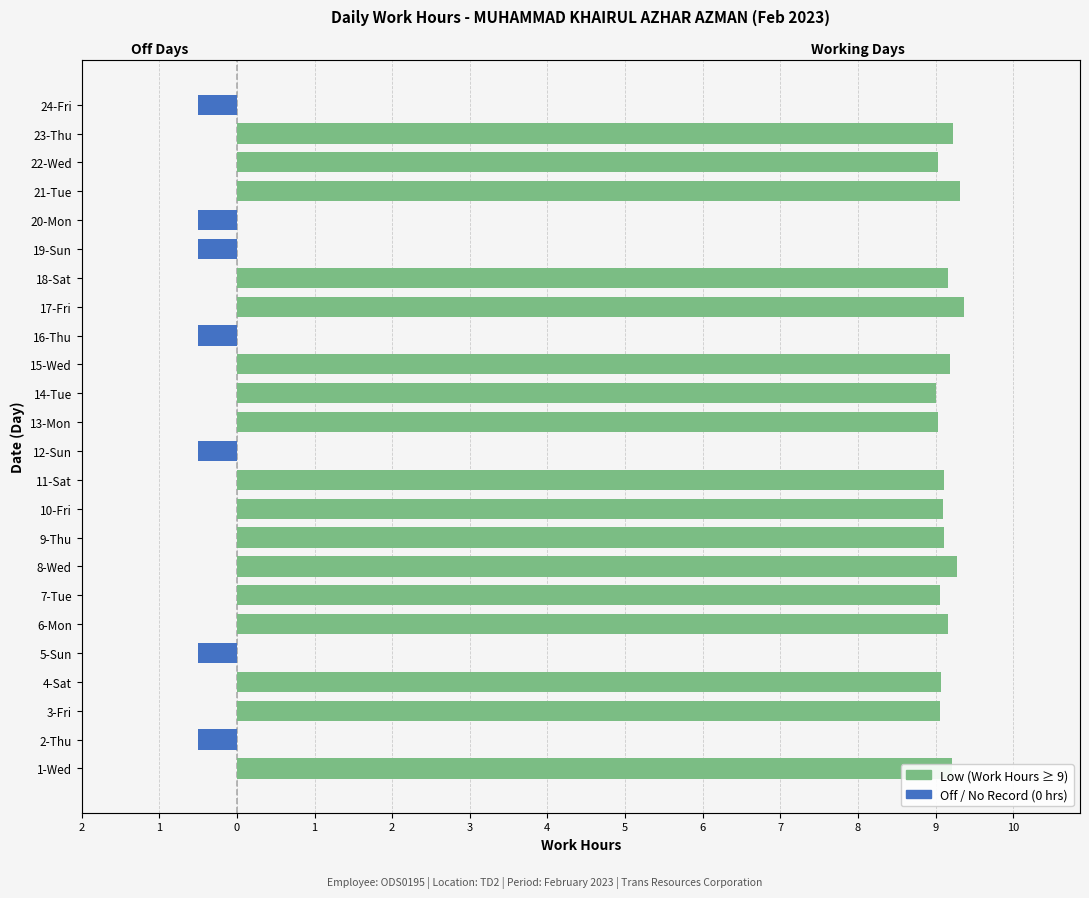

How many groups of bars are there?

24